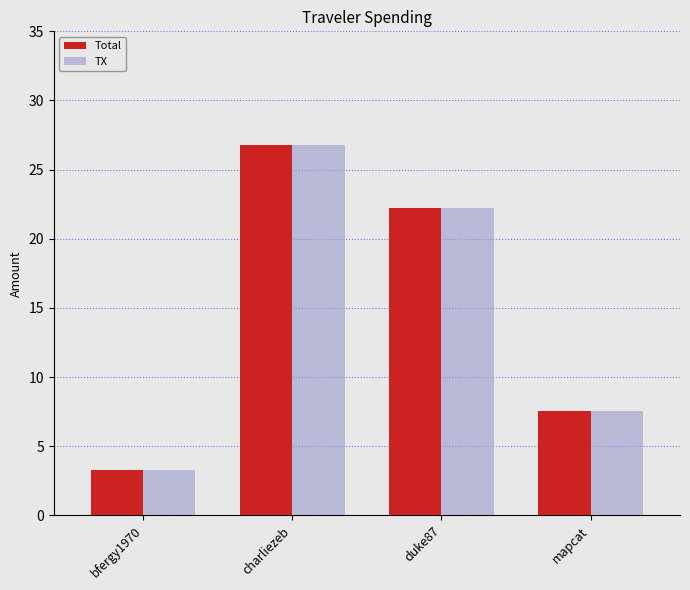

At how many categories does at least one series exceed 9?

2